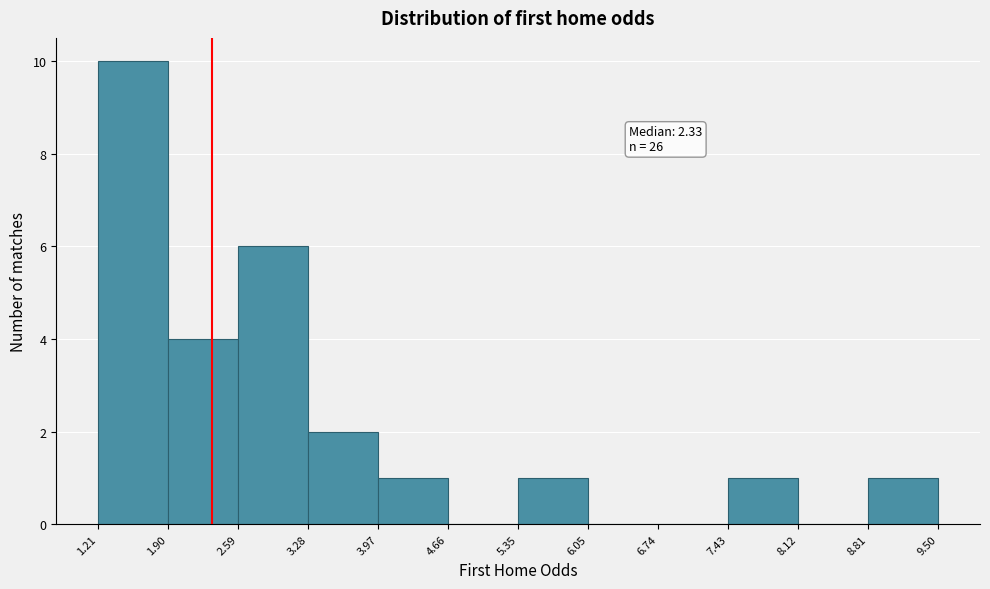

Over which range of the x-axis is the bar tallest?

1.21 to 1.90